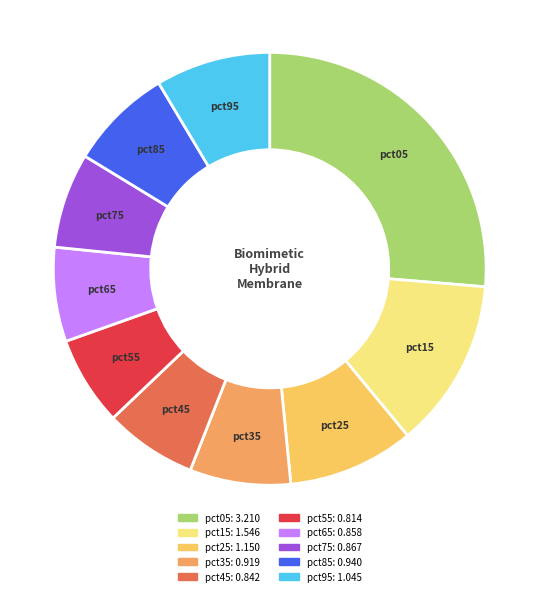

Which has a higher value, pct25 or pct55?

pct25